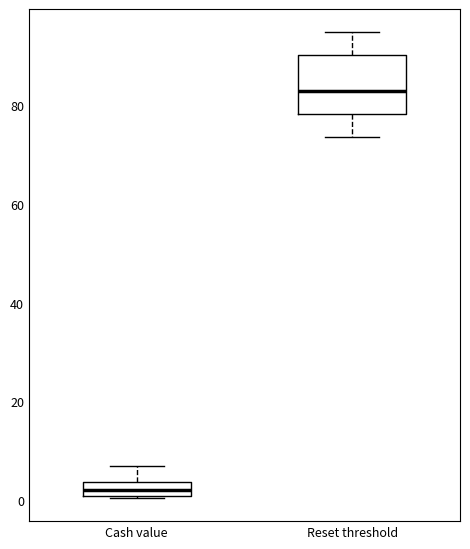

Where is the lower edge of the box for Cash value on the y-axis? The values are not printed on the chart, so give them approximately, as read against the axis.

0